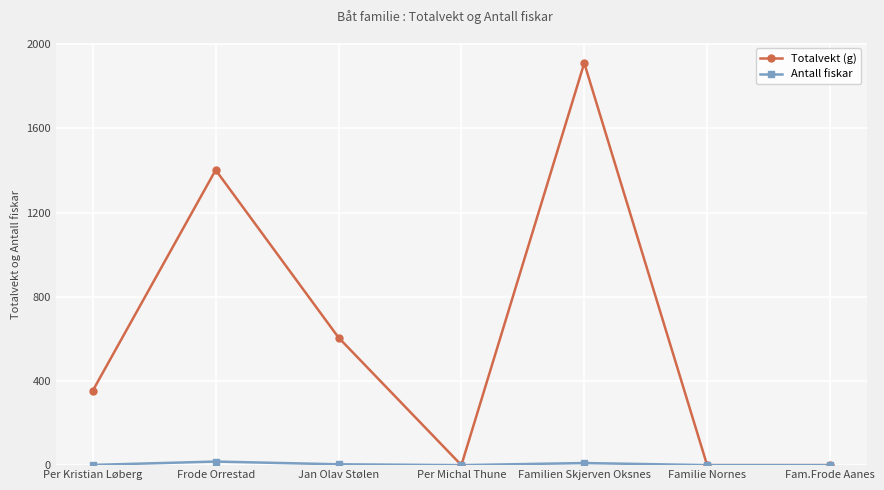

Which label corresponds to the largest value in the chart?

Familien Skjerven Oksnes